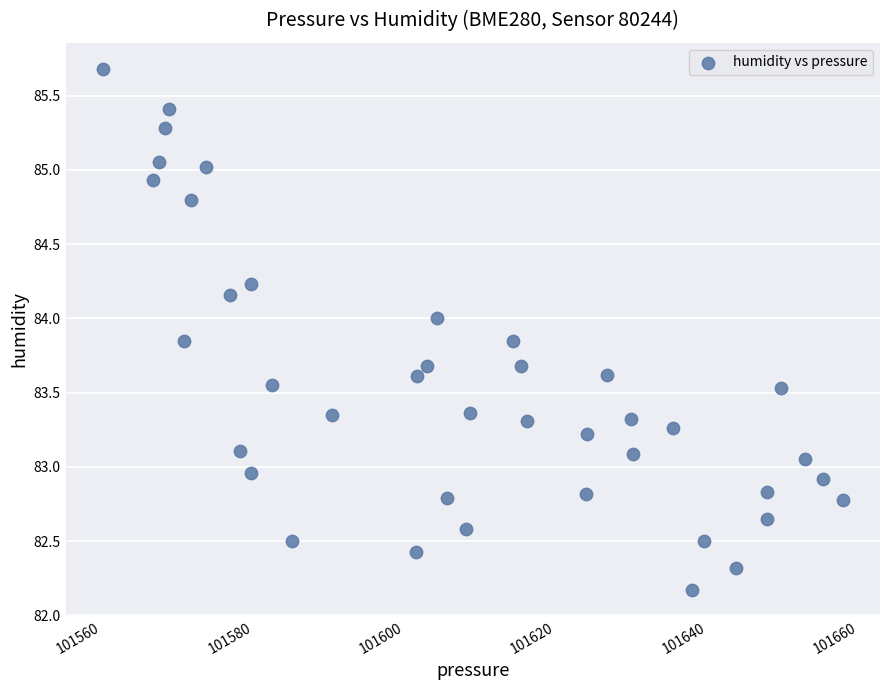

What is the range of Y values (max minus min)?

3.5